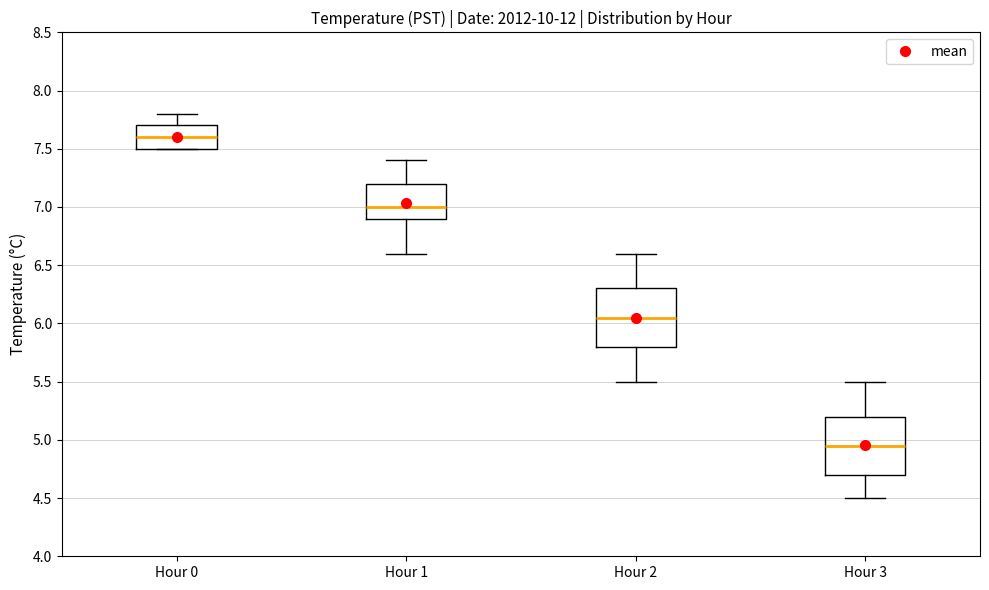

Where does the median line of the box for Hour 3 sit on the y-axis? The values are not printed on the chart, so give them approximately, as read against the axis.

4.95